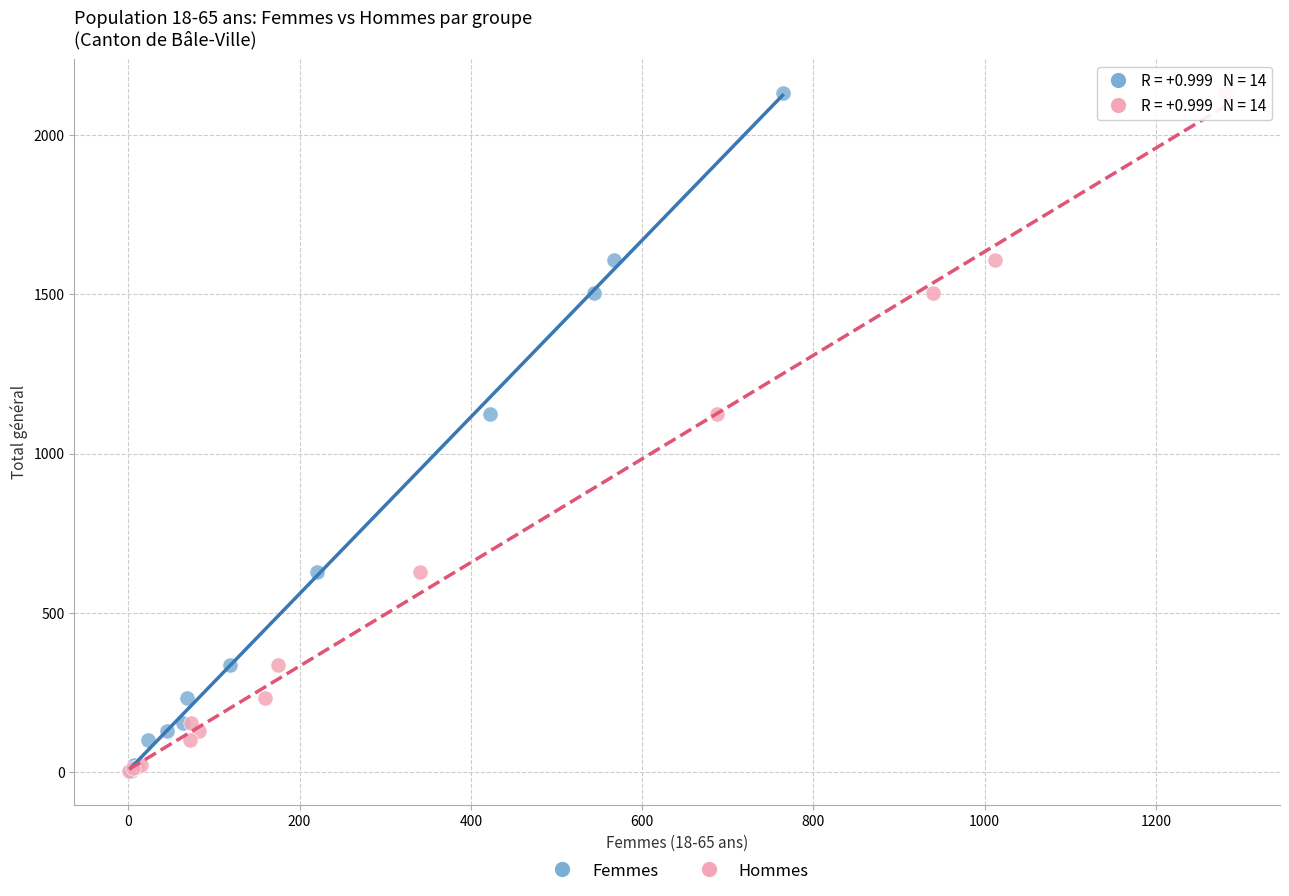

What are all the series names shown in the legend?

Femmes, Hommes